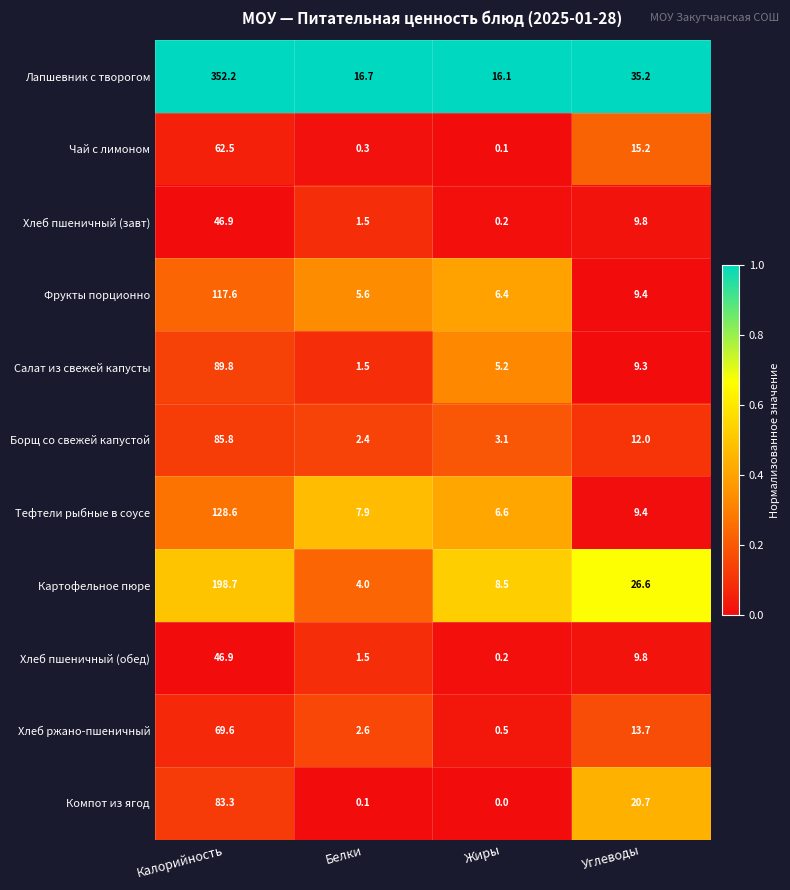

List the labels in order of Чай с лимоном value, smallest first.

Жиры, Белки, Углеводы, Калорийность